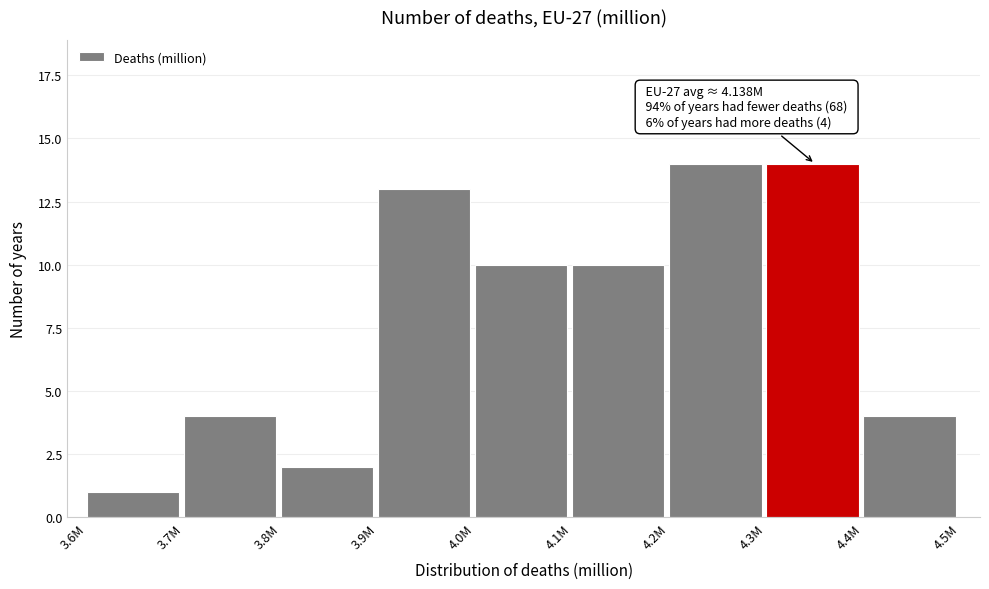

Reading left to right, what are all the values shown in this chart?

3.6M=1	3.7M=4	3.8M=2	3.9M=13	4.0M=10	4.1M=10	4.2M=14	4.3M=14	4.4M=4